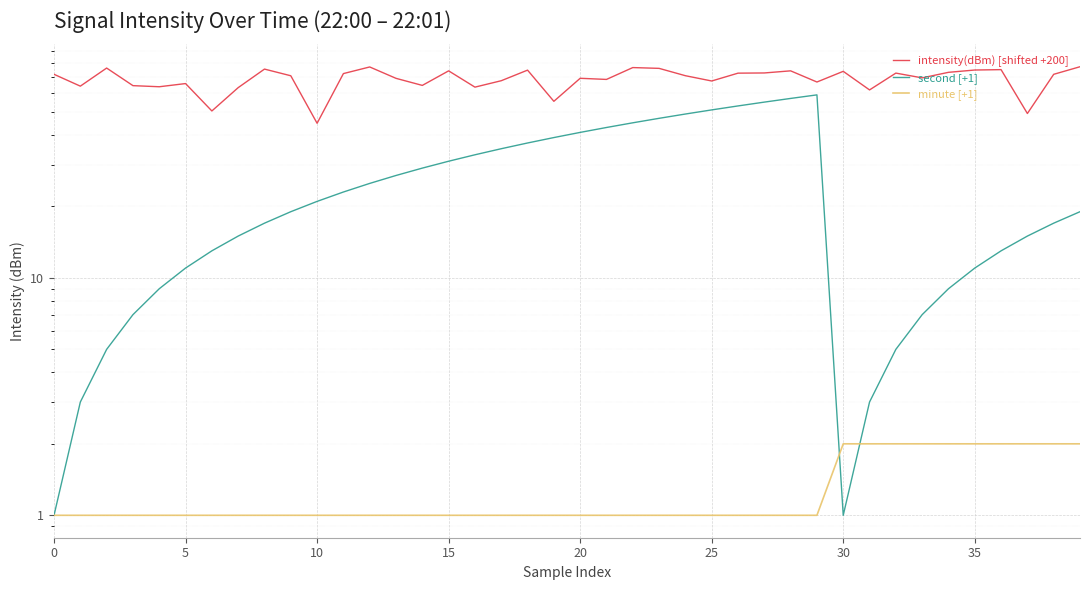

Count the minute [+1] values in the range 1 to 2.

40